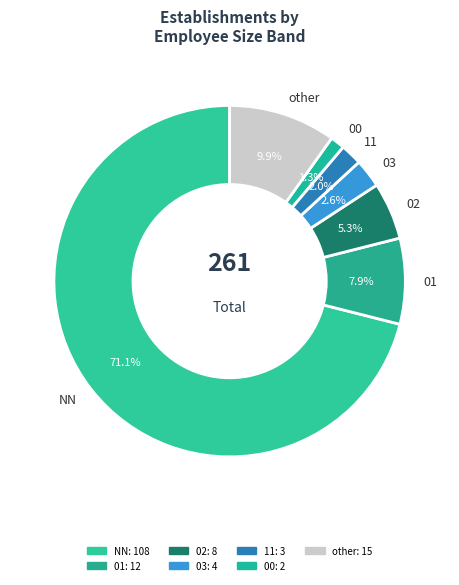

Is it true that 02 is 5% of the pie?

True